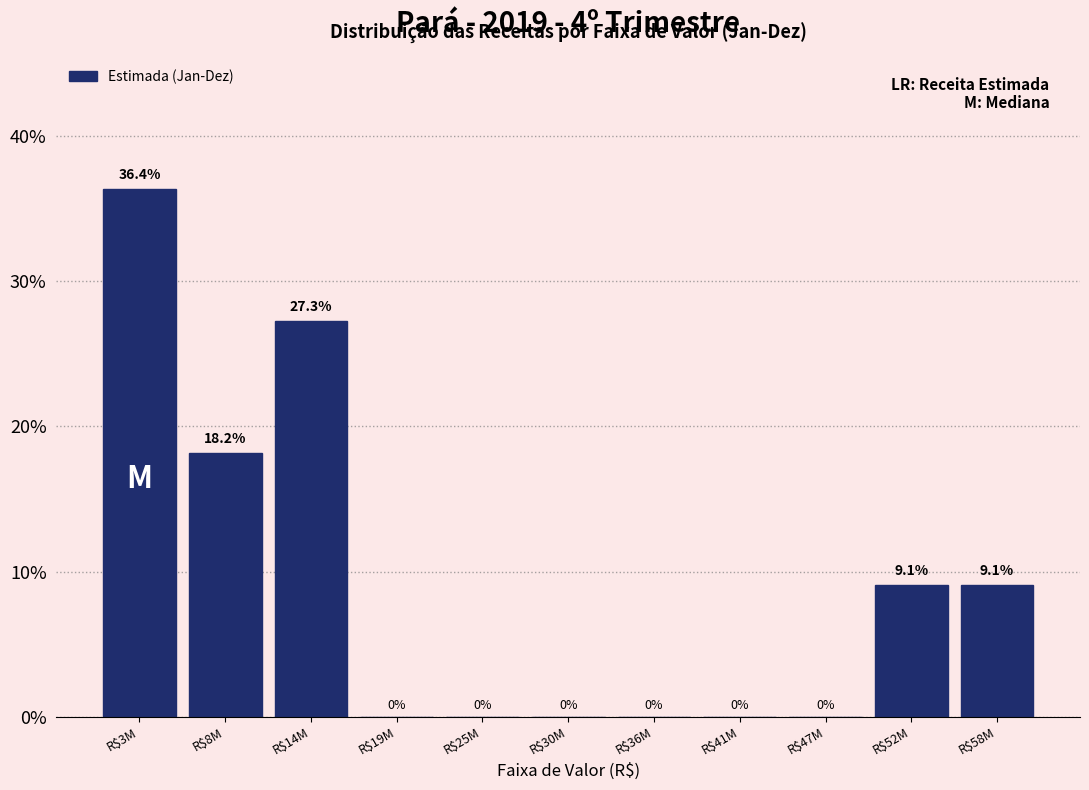

Which category has the highest value across all series?

R$3M